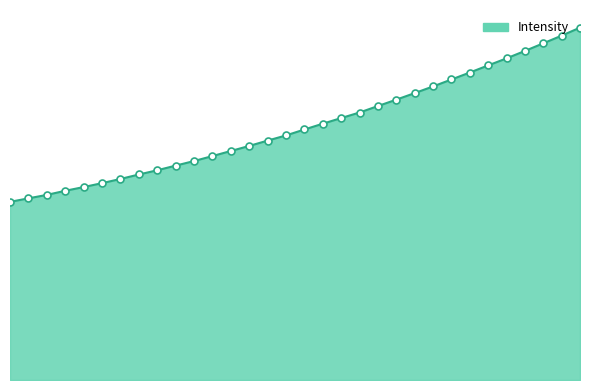

What is the label of the 22nd point from the left?

222.0721